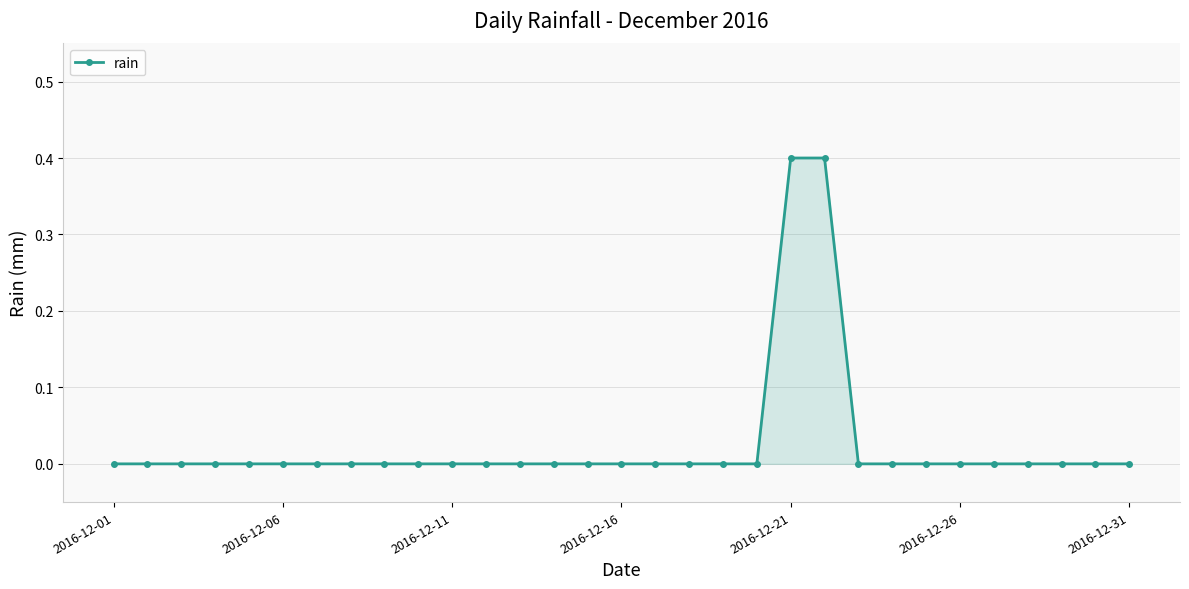

What is the greatest value displayed?

0.4